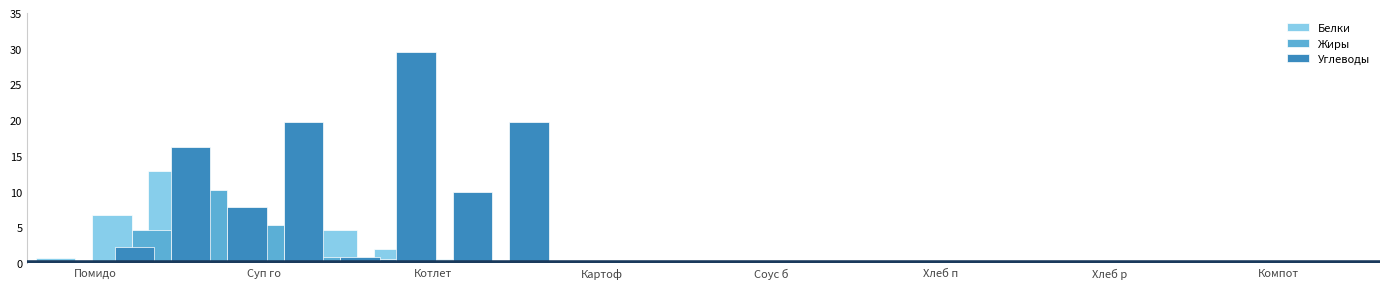

At which label is Углеводы closest to 15?

Суп го